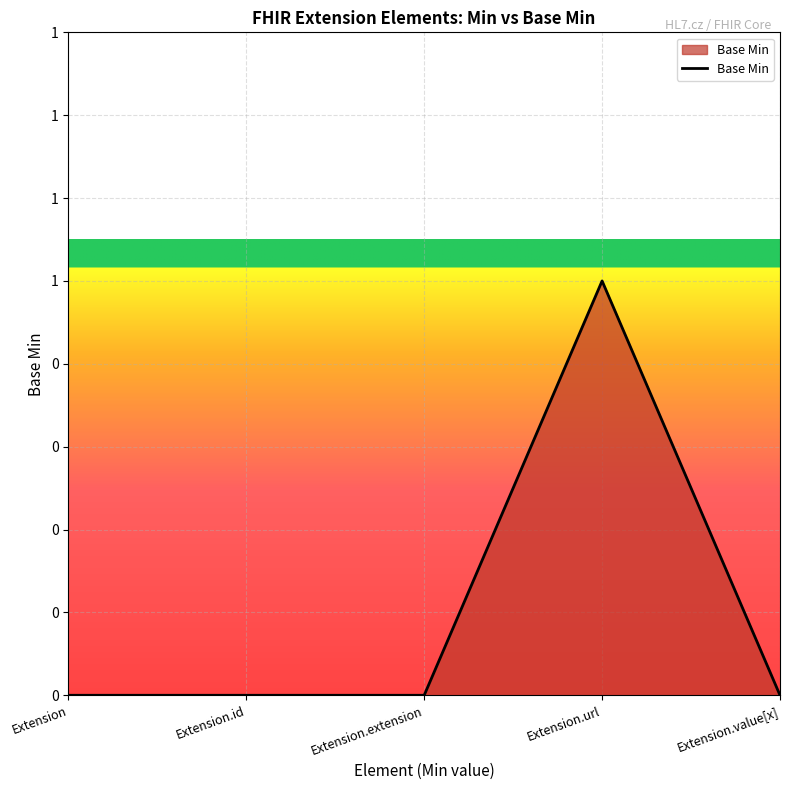

Which label corresponds to the largest value in the chart?

Extension.url